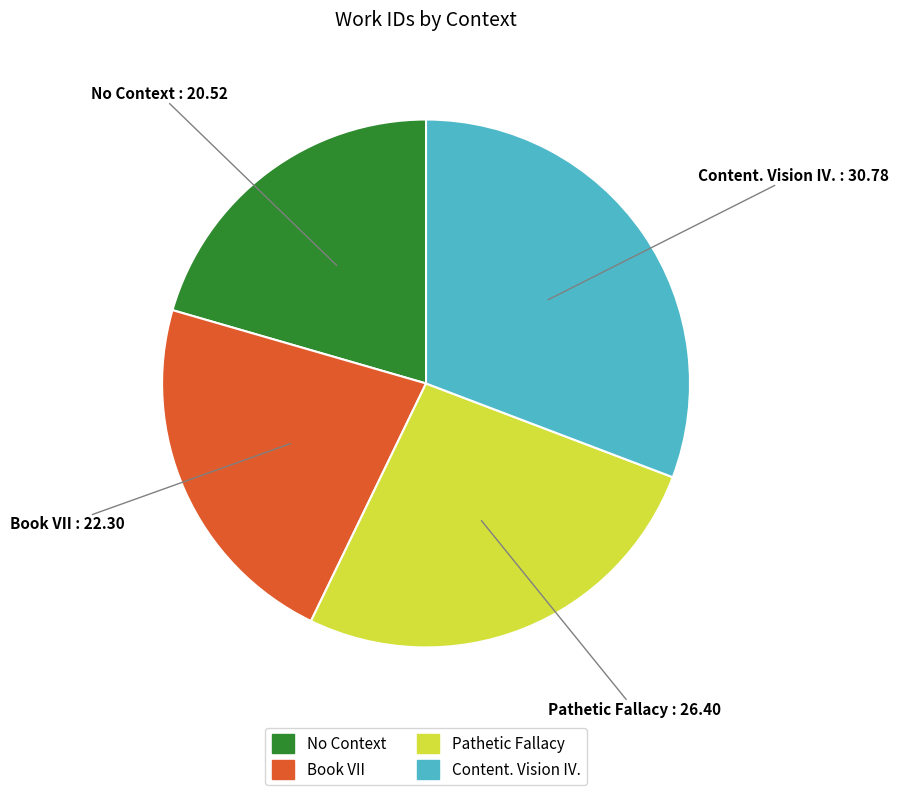

How many slices are in this pie chart?

4